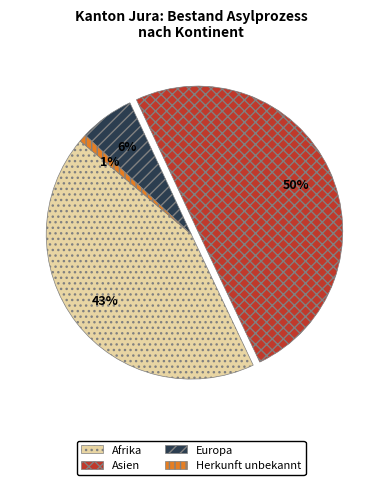

The Herkunft unbekannt slice represents 1% of the pie. True or false?

True